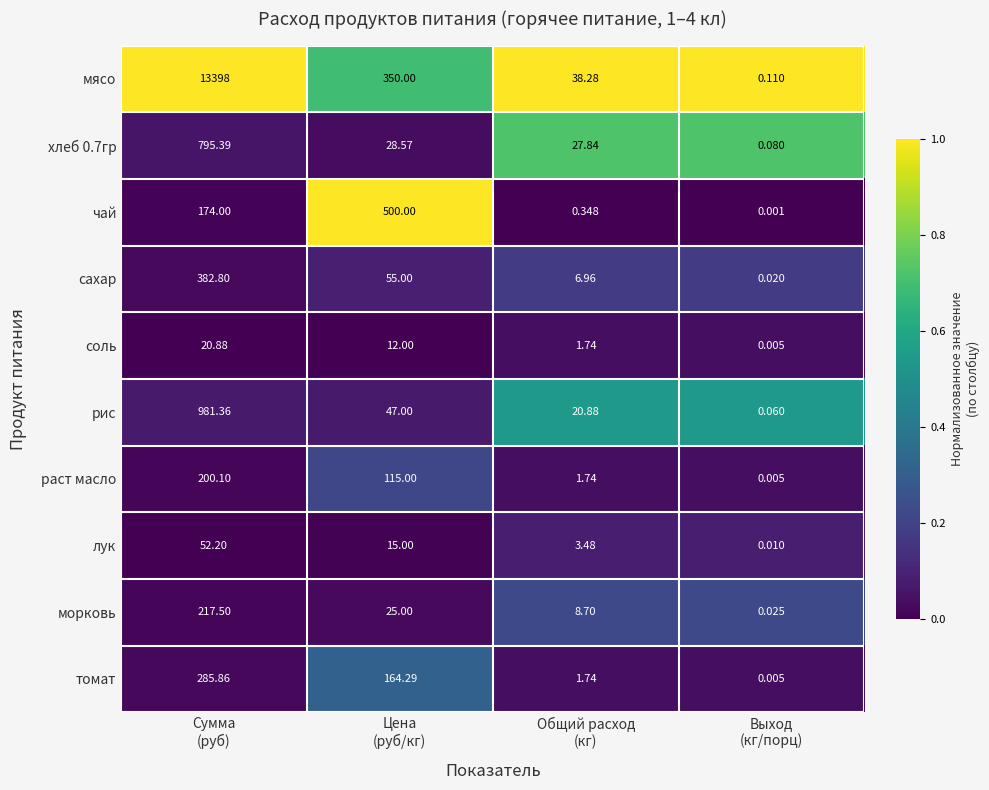

Which series has the widest spread of values?

мясо